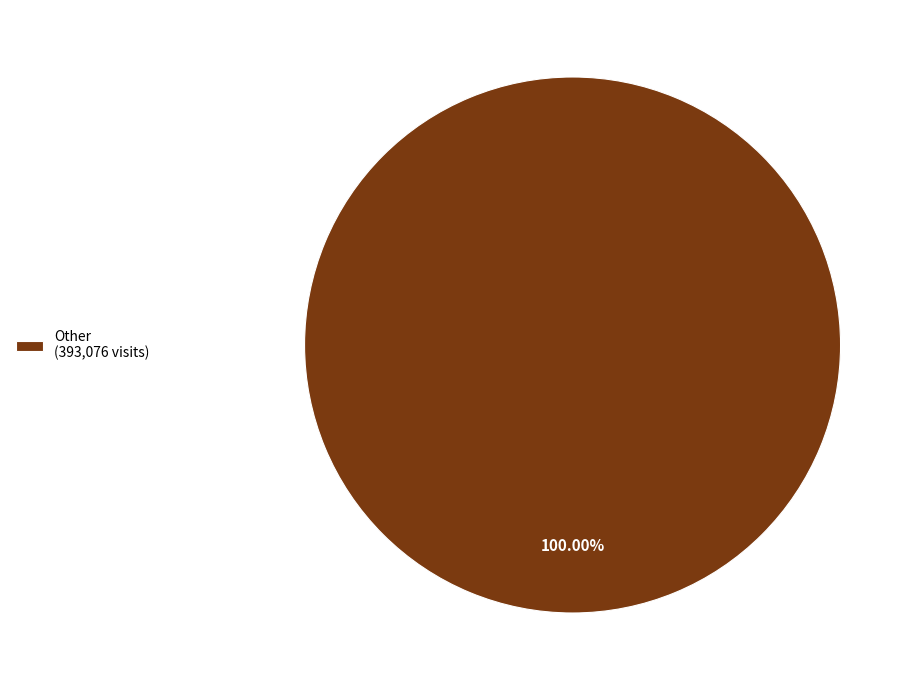

Rank the categories by value from highest to lowest.

Other (393,076 visits)